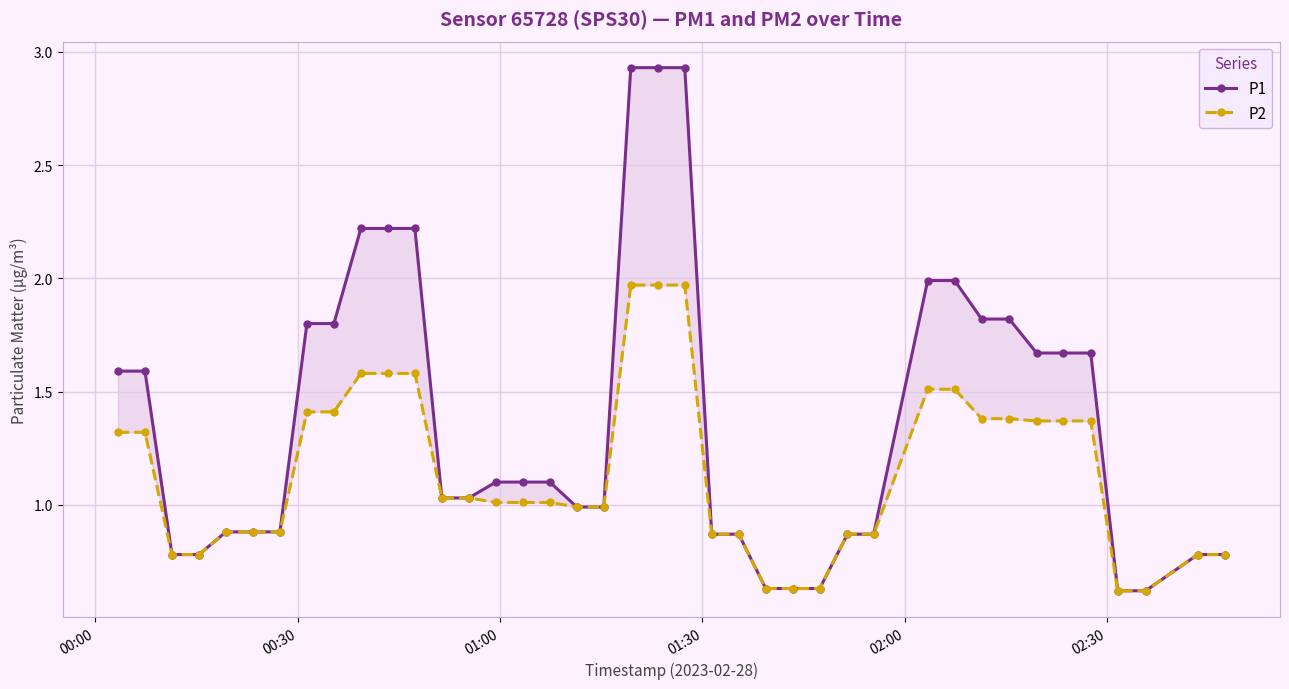

What is the maximum value for P2?

2.0